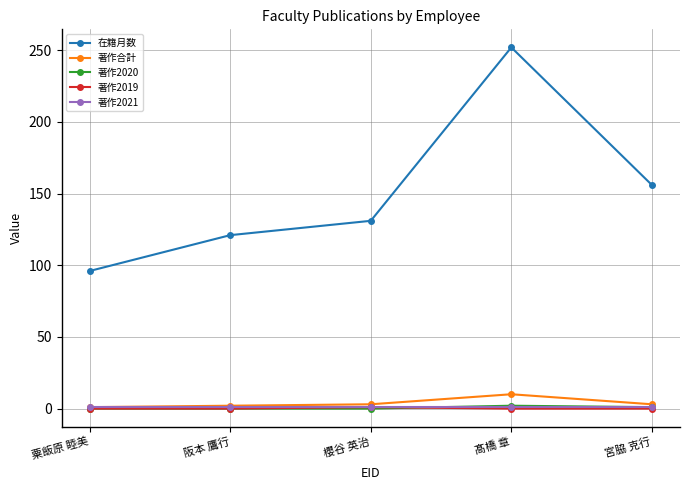

Does the chart have visible grid lines?

Yes